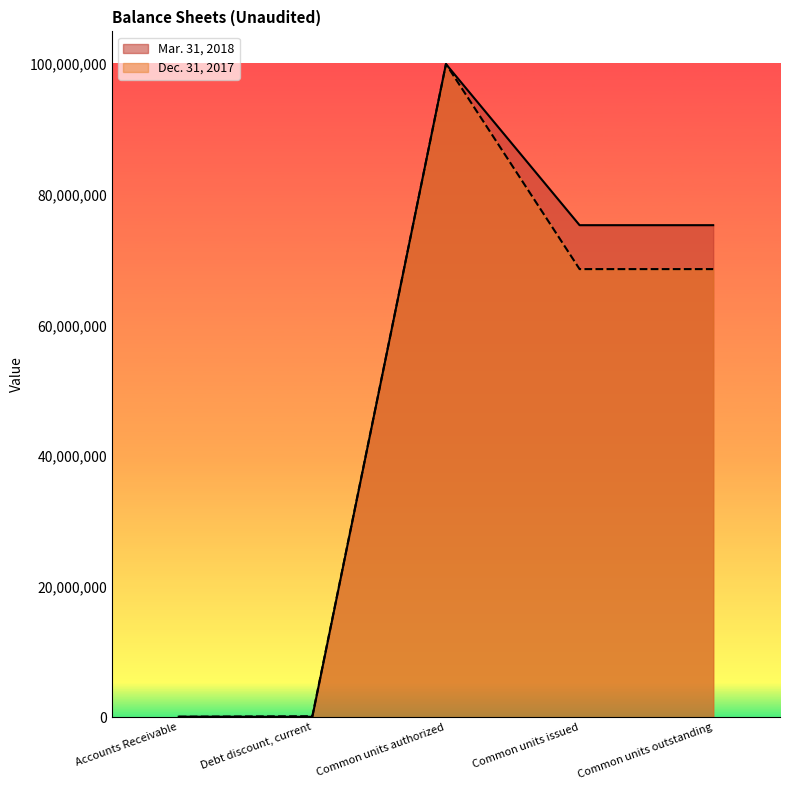

Rank the series at Accounts Receivable from highest to lowest value.

Mar. 31, 2018, Dec. 31, 2017